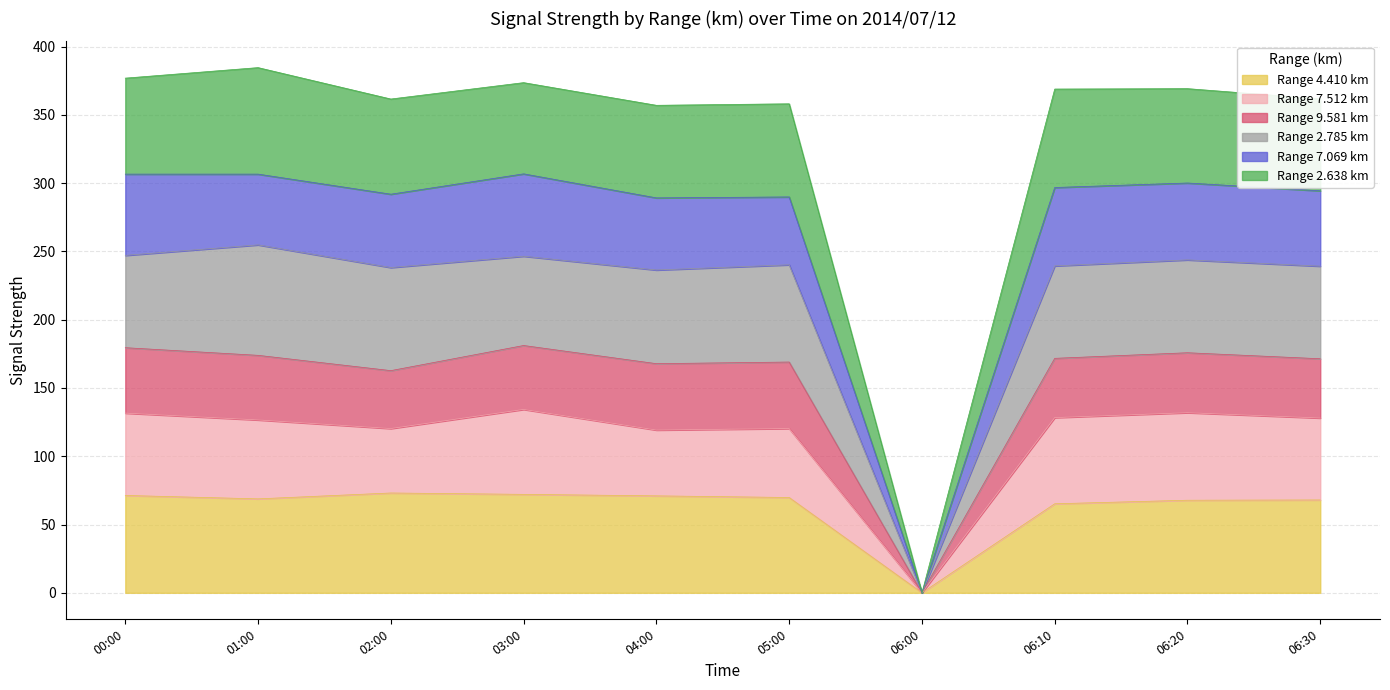

What is the total value across all series at 04:00?

357.0